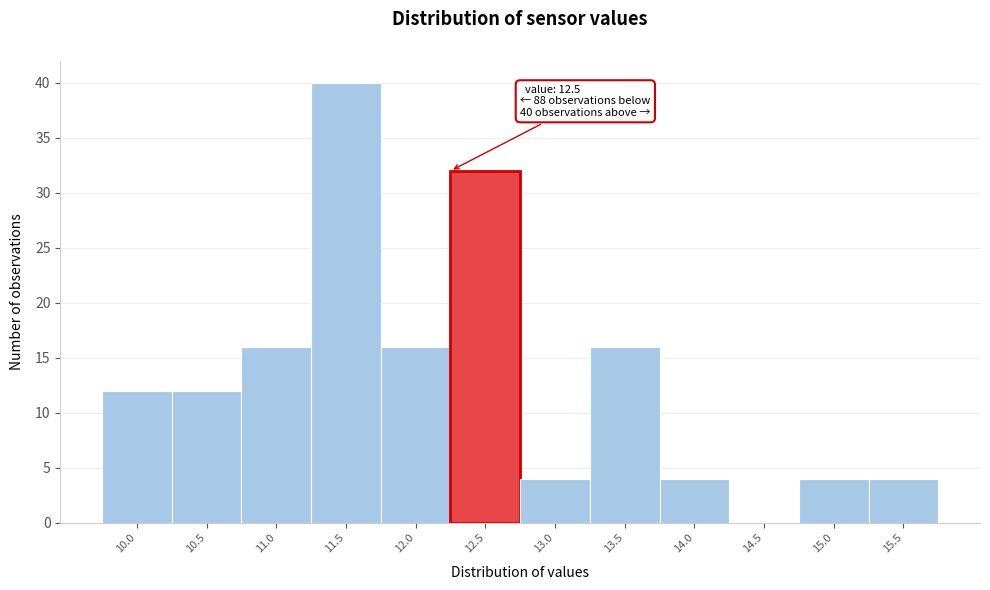

Reading left to right, transcribe all the data shown in this chart.

10.0=12	10.5=12	11.0=16	11.5=40	12.0=16	12.5=32	13.0=4	13.5=16	14.0=4	14.5=0	15.0=4	15.5=4